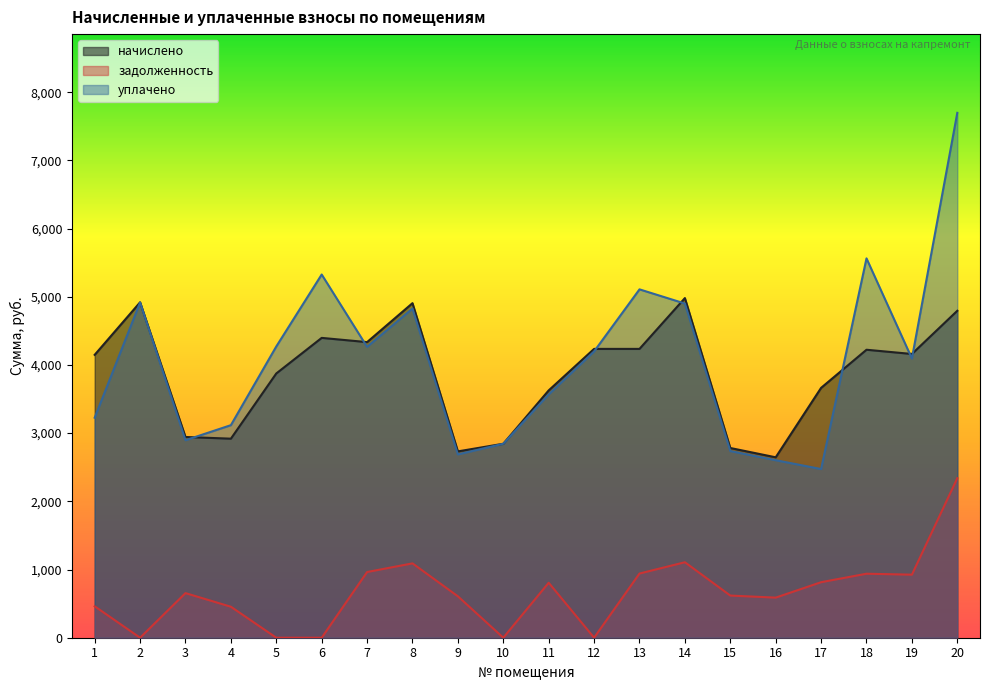

At which label is уплачено closest to 5084?

13